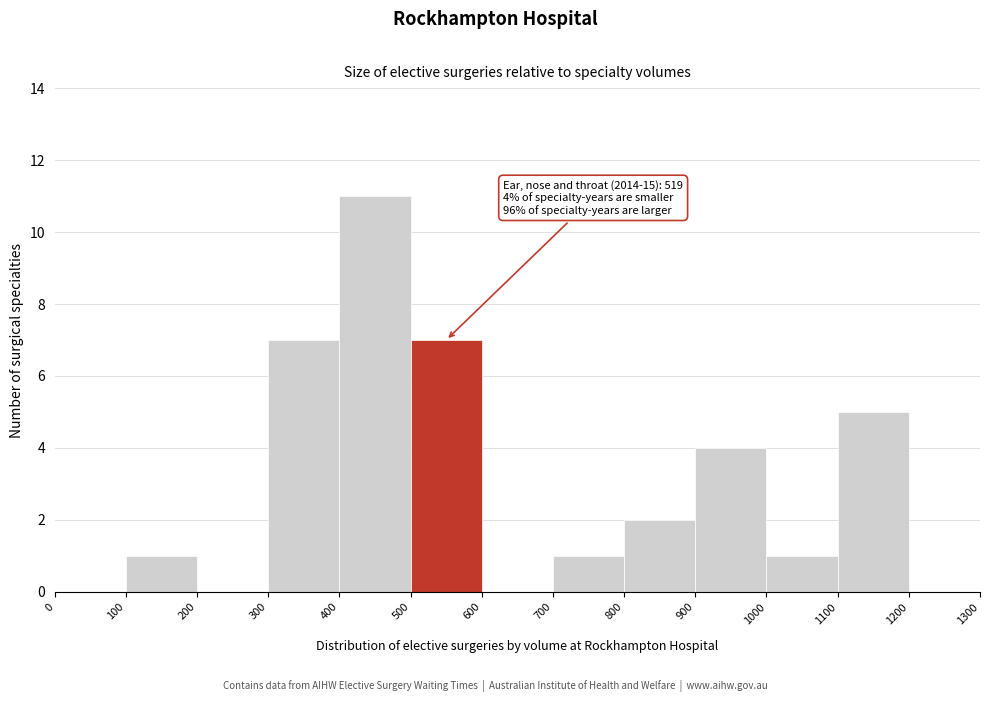

Which range on the x-axis has the tallest bar?

400 to 500